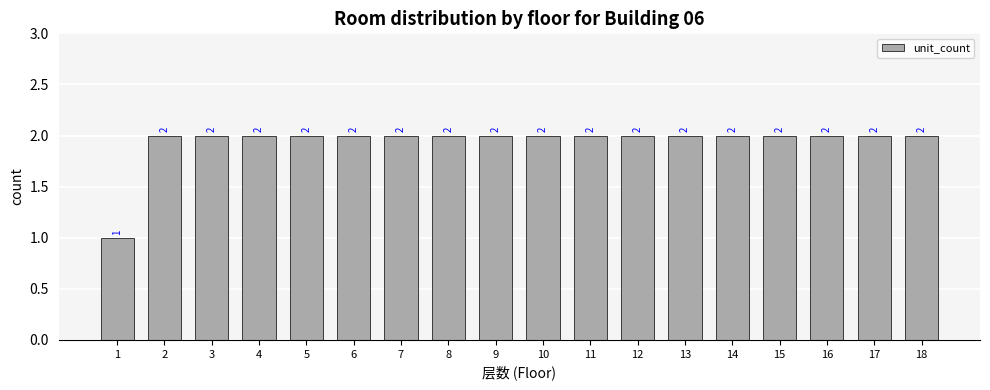

How many categories are shown in the chart?

18